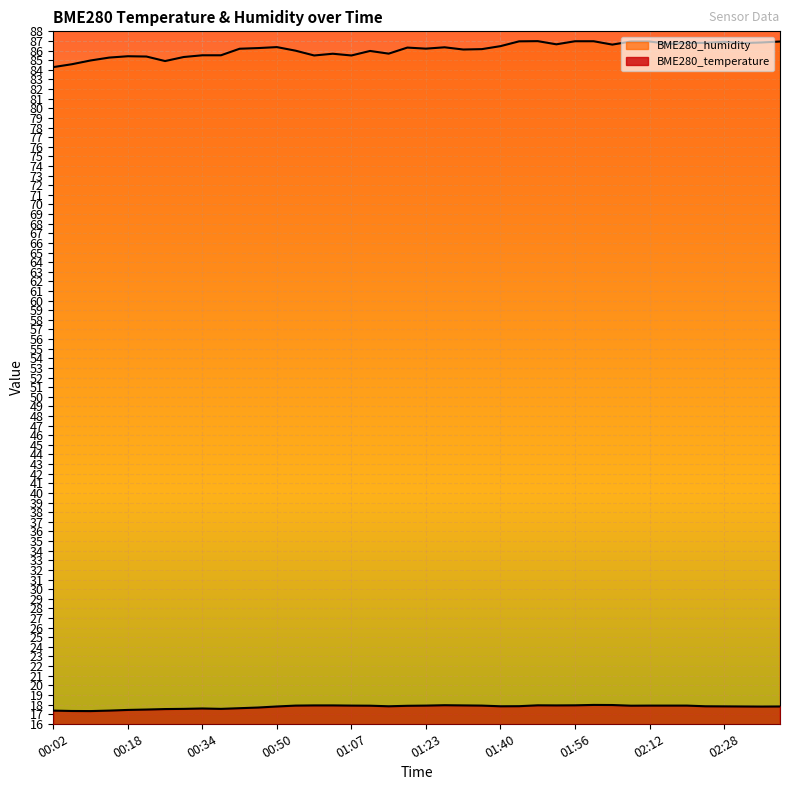

Where does the BME280_humidity series first go above 86?

00:42